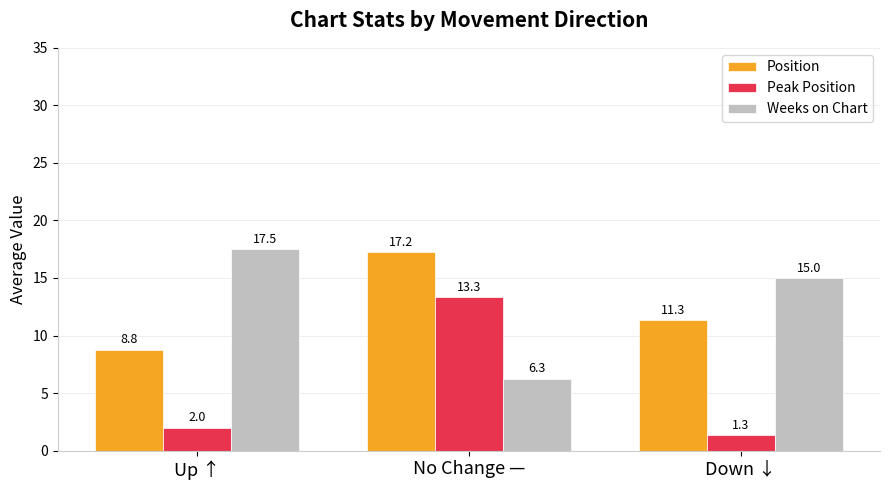

What is the average value of the Weeks on Chart series?

12.9